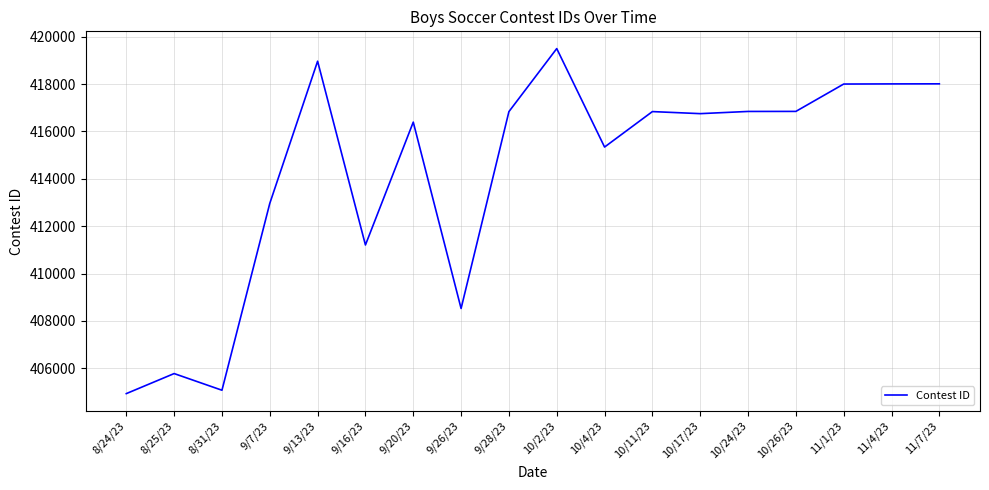

What is the sum of the values at 9/28/23 and 9/16/23?

828044